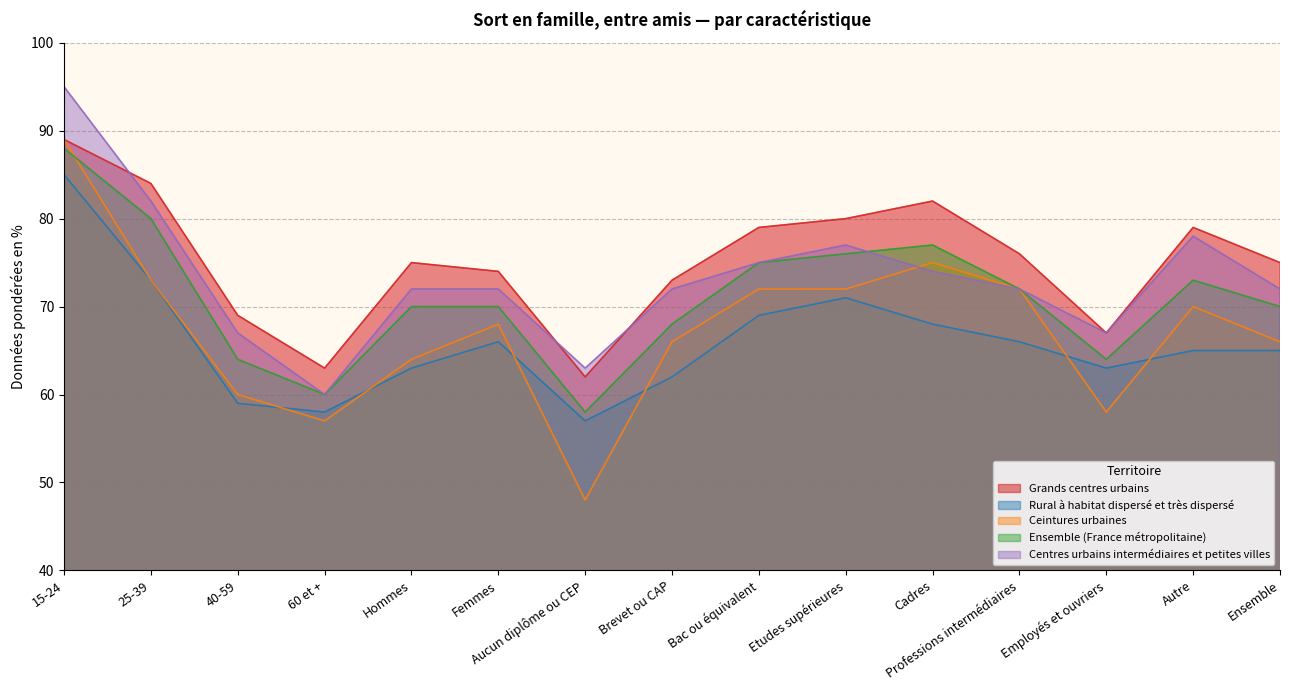

What is the difference between the highest and lowest values at Ensemble?

10